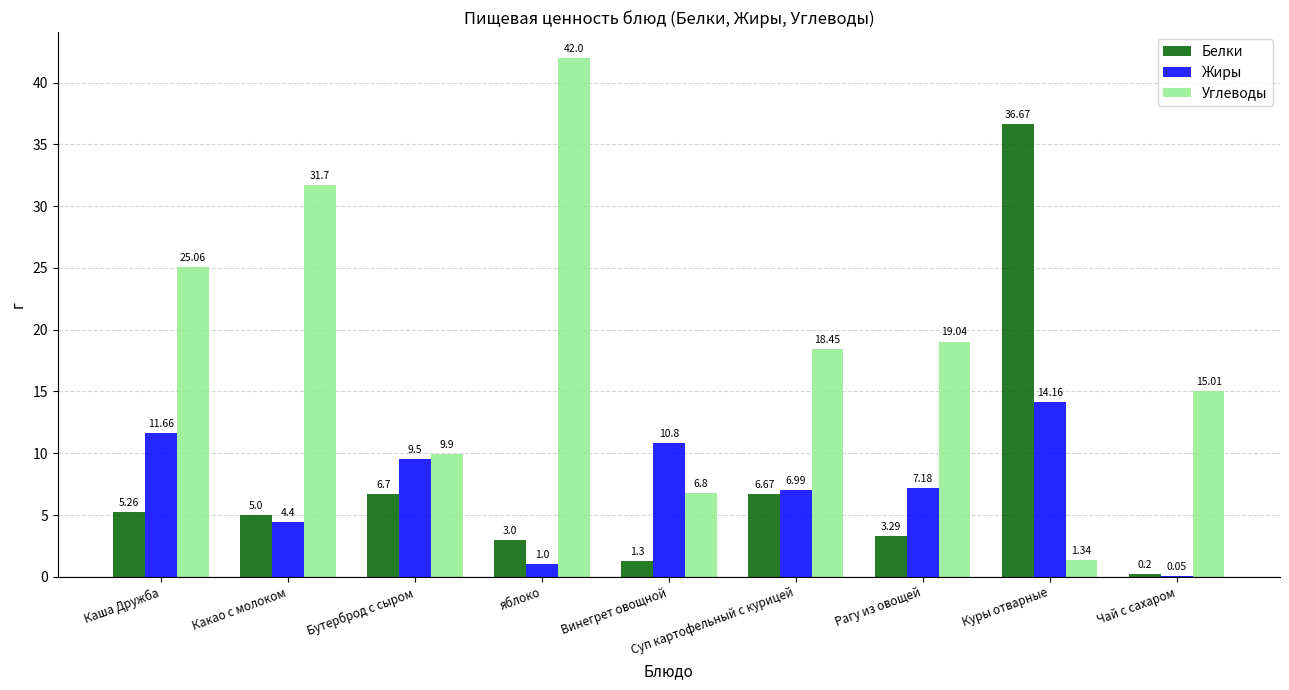

Are the bars horizontal?

No